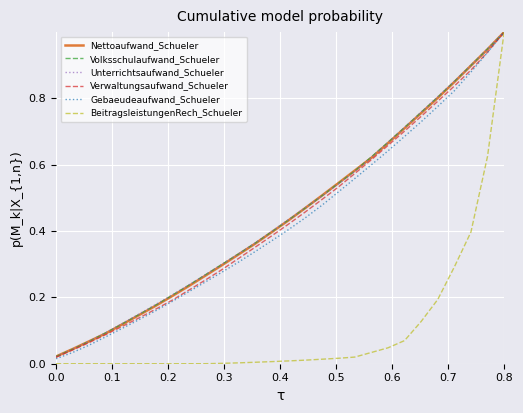

How many times do BeitragsleistungenRech_Schueler and Volksschulaufwand_Schueler cross each other?

1